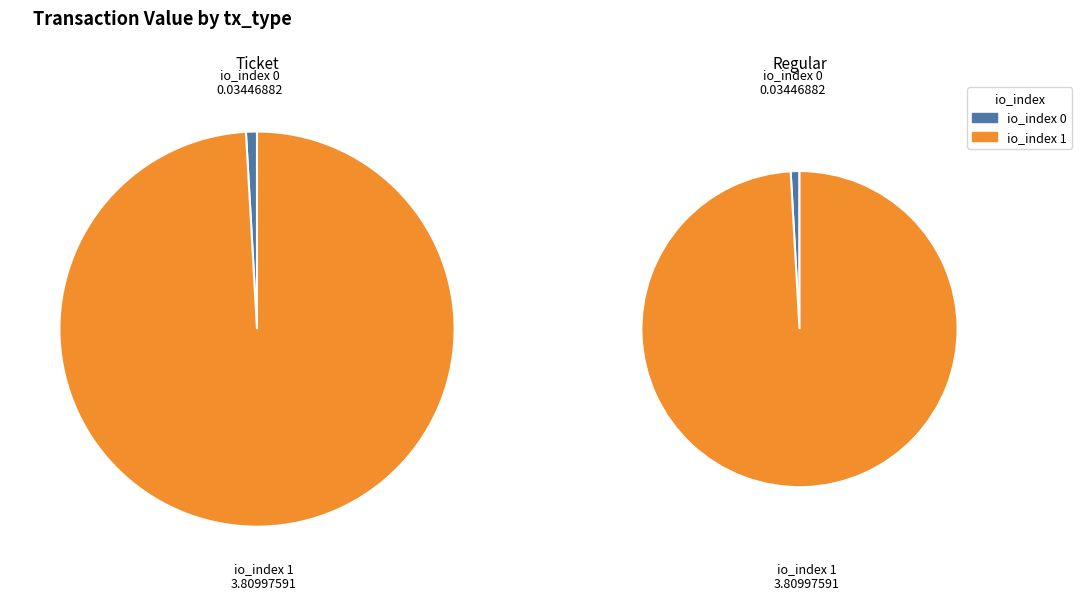

How many slices are in this pie chart?

2